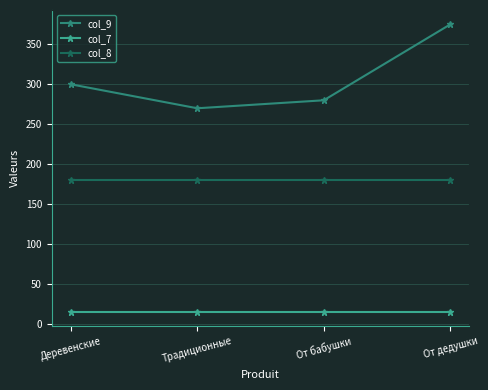

What position from the right is От дедушки?

1